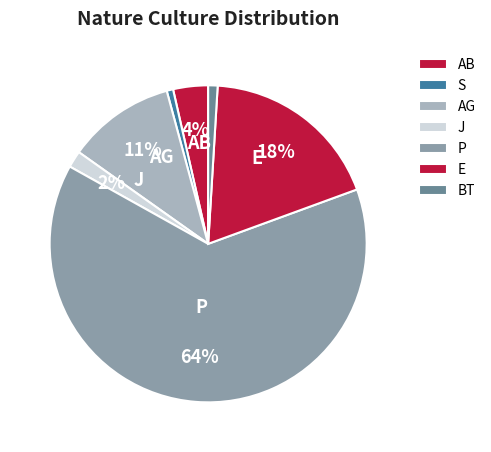

Does any single category account for the majority?

Yes